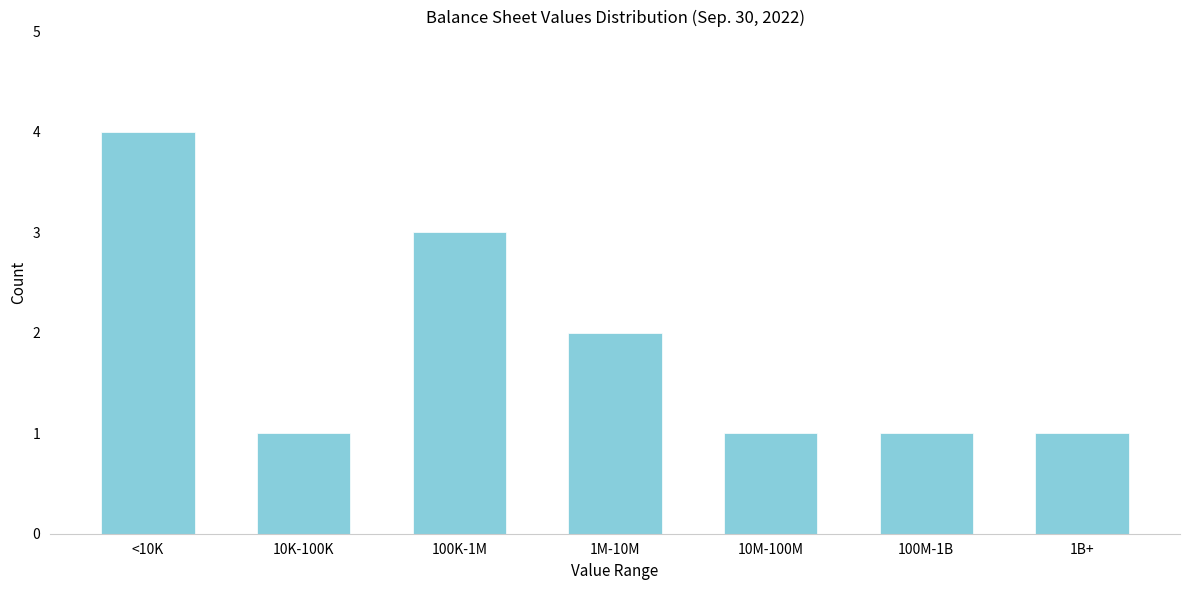

Reading left to right, list all the values displayed in this chart.

<10K=4	10K-100K=1	100K-1M=3	1M-10M=2	10M-100M=1	100M-1B=1	1B+=1